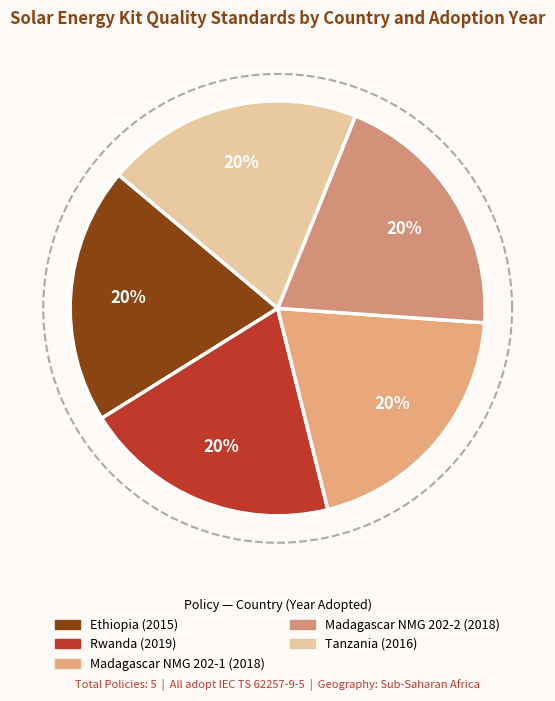

Which category has the biggest portion of the pie?

Rwanda (2019)